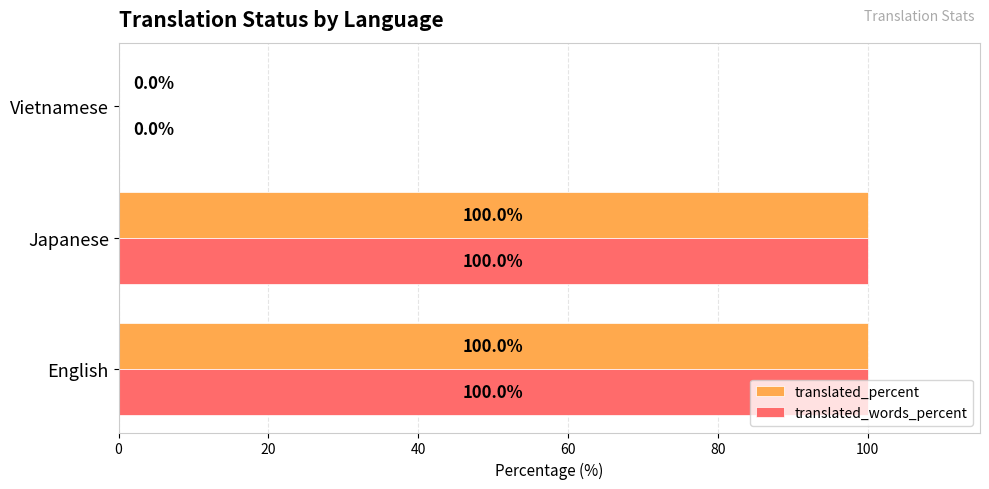

What is the greatest value displayed?

100